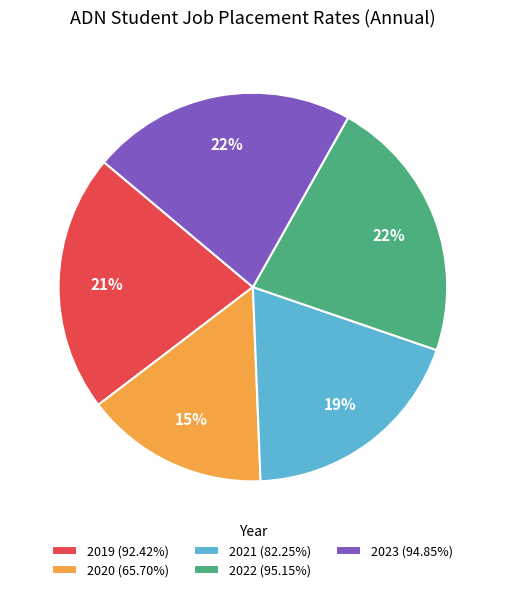

Is 2019 (92.42%) the majority of the pie?

No